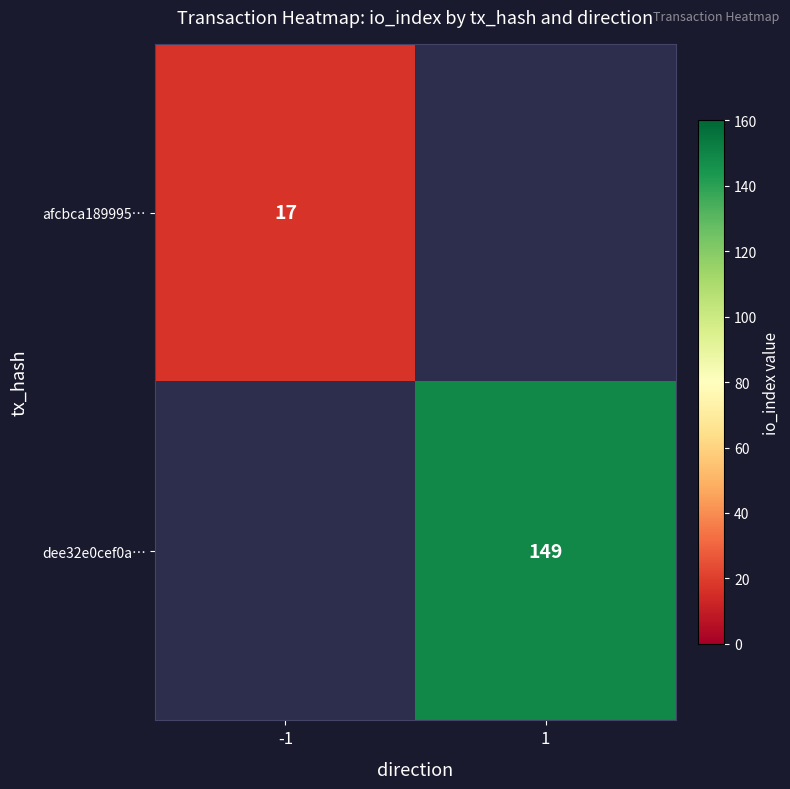

What is the maximum value shown in the chart?

149.0